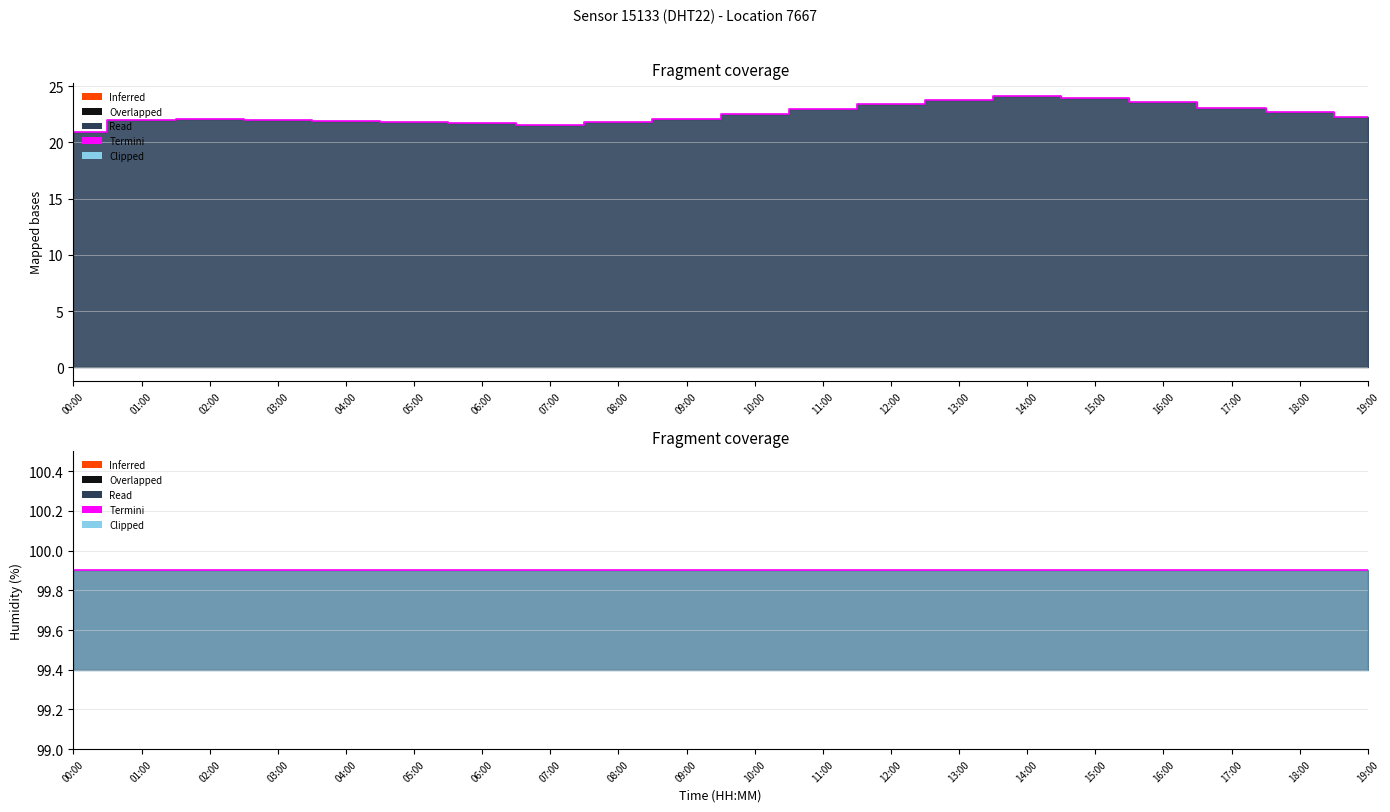

What is the sum of all values?

450.4